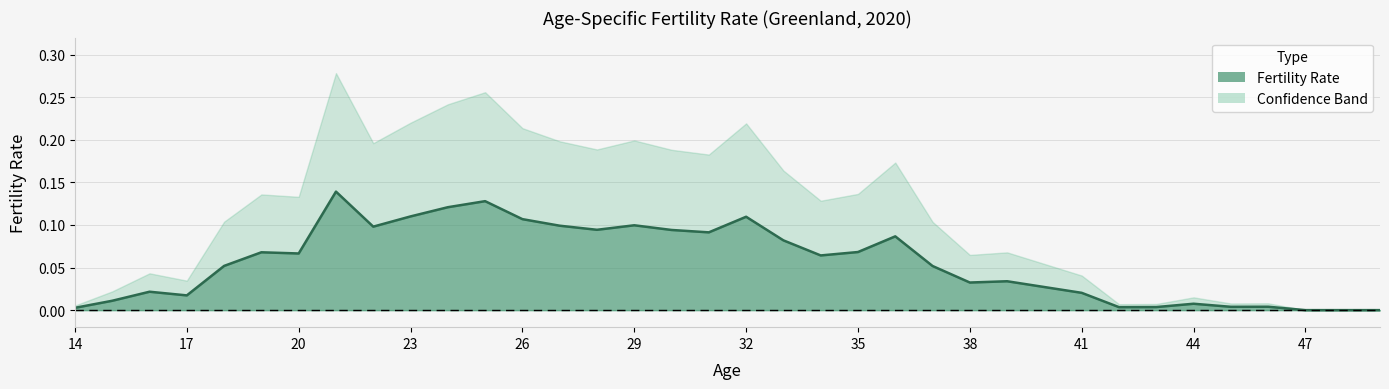

True or false: Upper Band and Lower Band intersect in this chart.

False